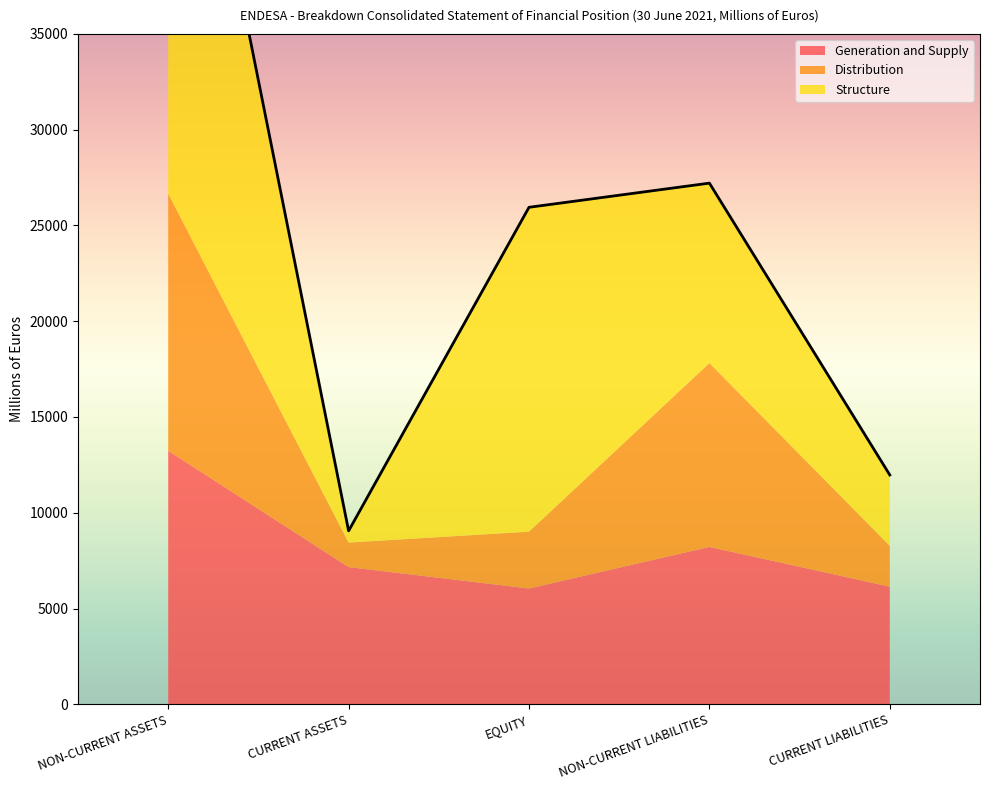

How many intersections are there between Distribution and Structure?

4